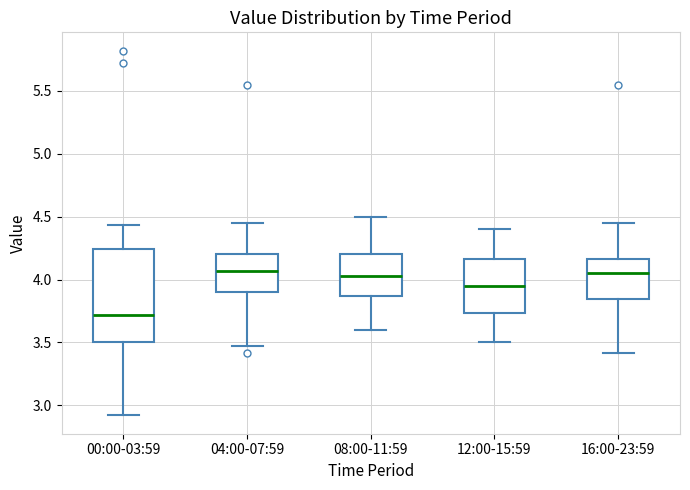

Reading left to right, transcribe this box plot: for each box, give where its median line is, the range the box spans, and where its two whiskers end, as read against the y-axis. The values are not printed on the chart, so give them approximately, as read against the axis.

00:00-03:59: median 3.70, box 3.50 to 4.25, whiskers 2.90 to 4.45
04:00-07:59: median 4.05, box 3.90 to 4.20, whiskers 3.45 to 4.45
08:00-11:59: median 4.05, box 3.85 to 4.20, whiskers 3.60 to 4.50
12:00-15:59: median 3.95, box 3.75 to 4.15, whiskers 3.50 to 4.40
16:00-23:59: median 4.05, box 3.85 to 4.15, whiskers 3.40 to 4.45